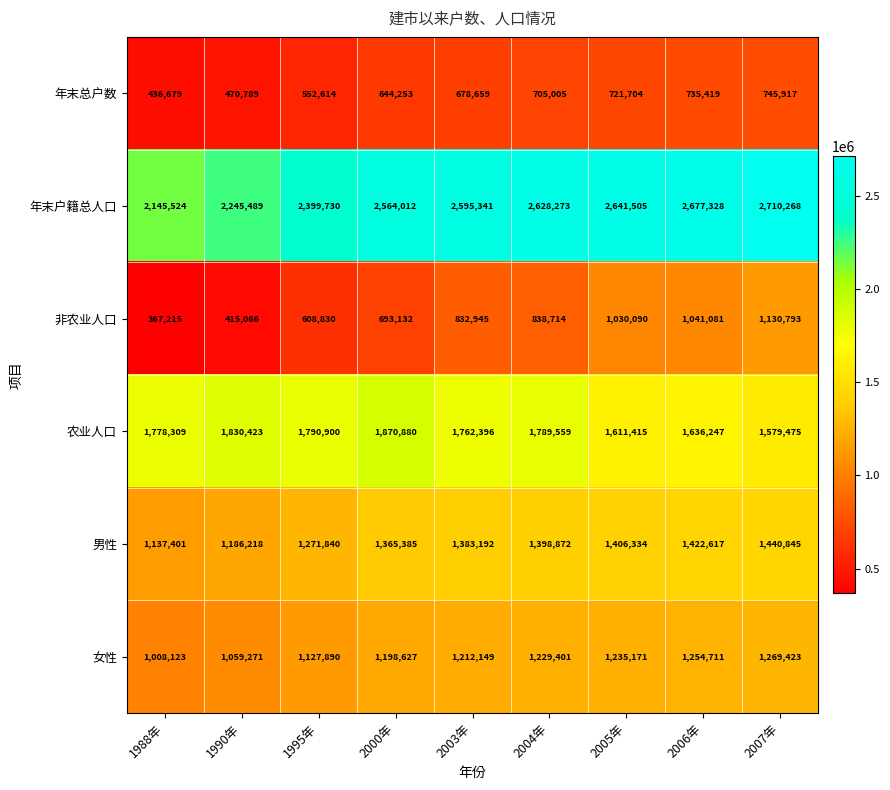

How many distinct data groups are displayed?

6